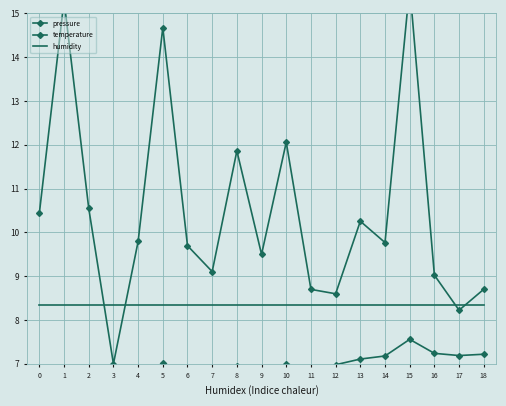

What is the value of the temperature point at the 6th from the left?

7.0